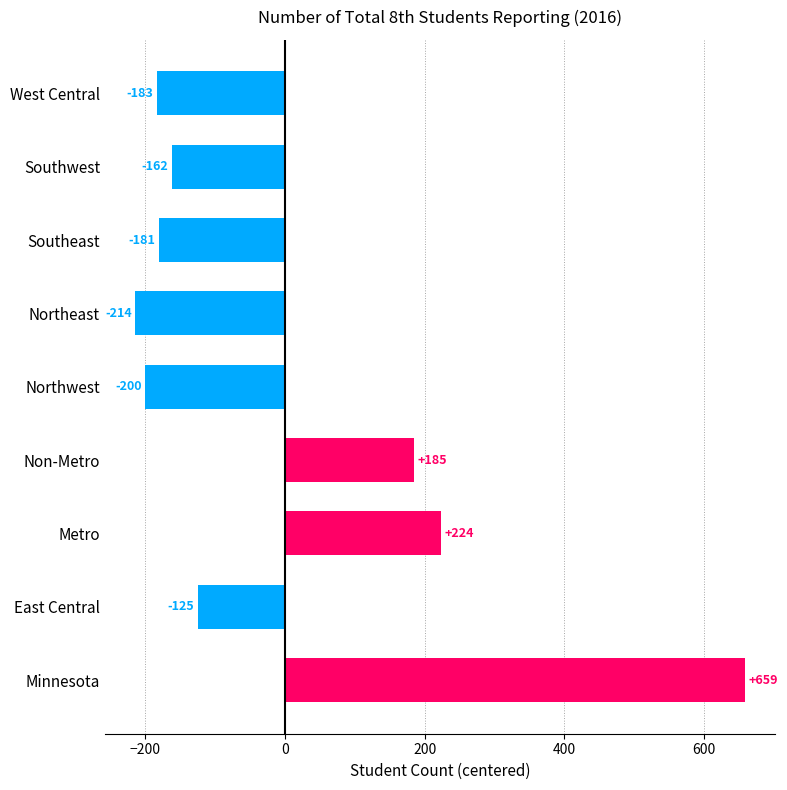

How many categories are shown in the chart?

9